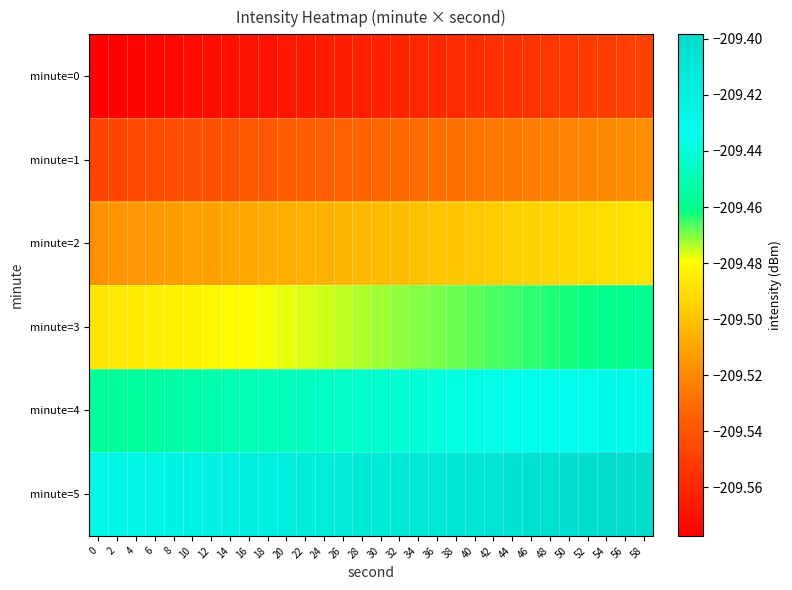

How many data points does each series have?

30